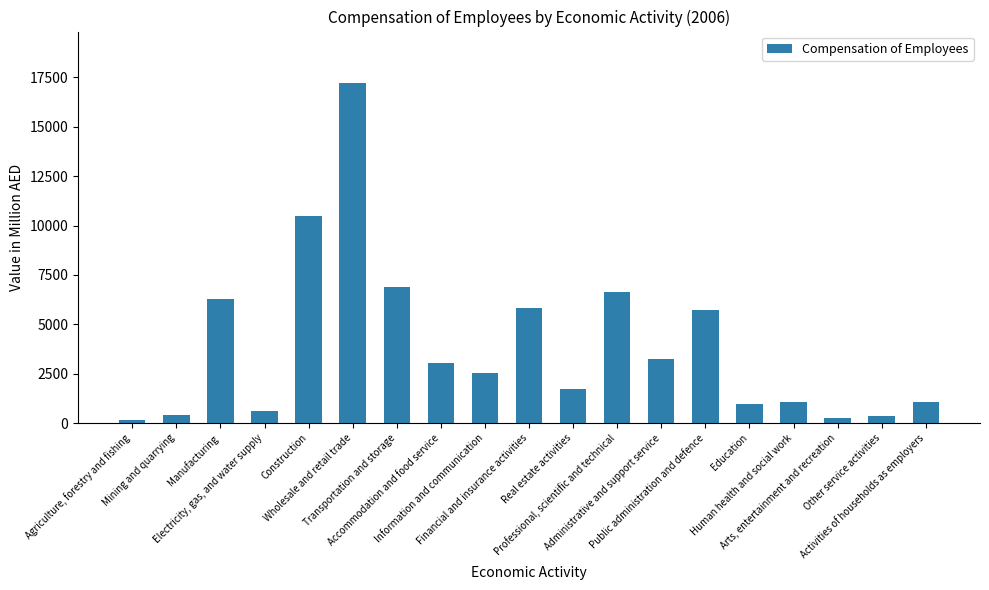

What is the difference between the maximum and minimum values?

17068.5